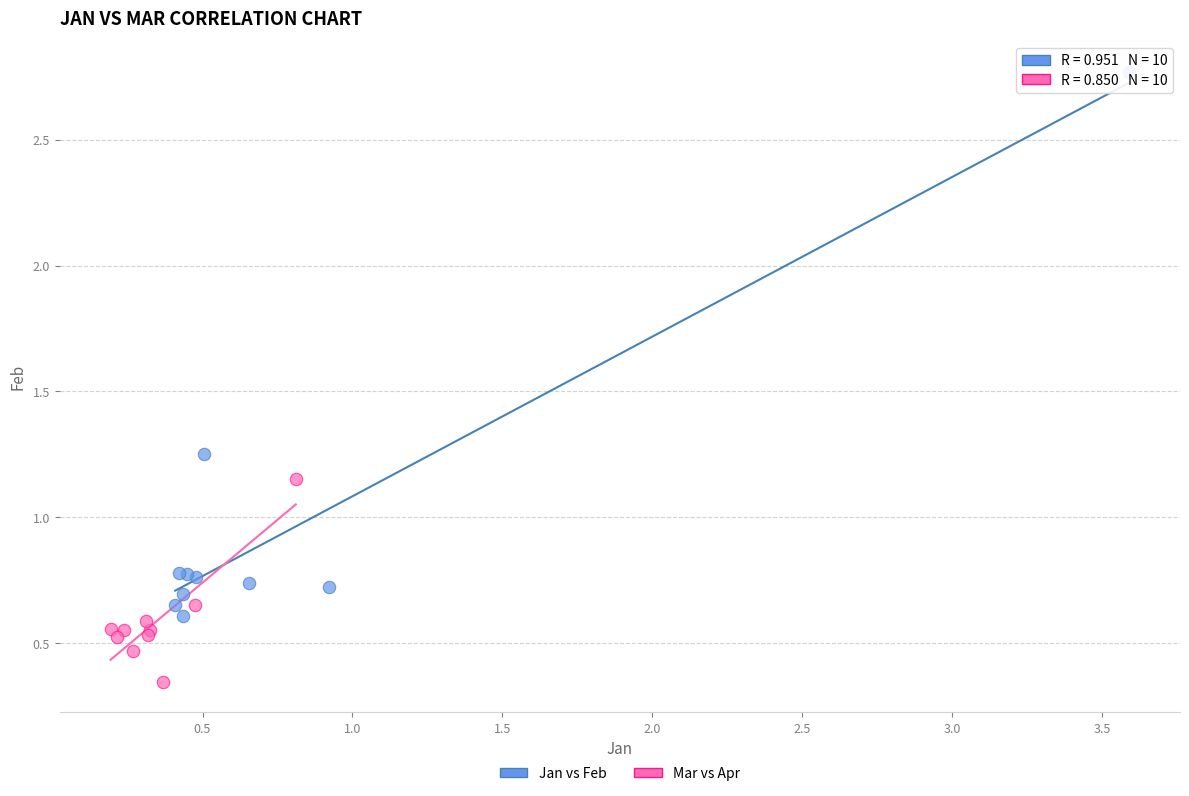

Which series contains the lowest Y value?

Mar vs Apr